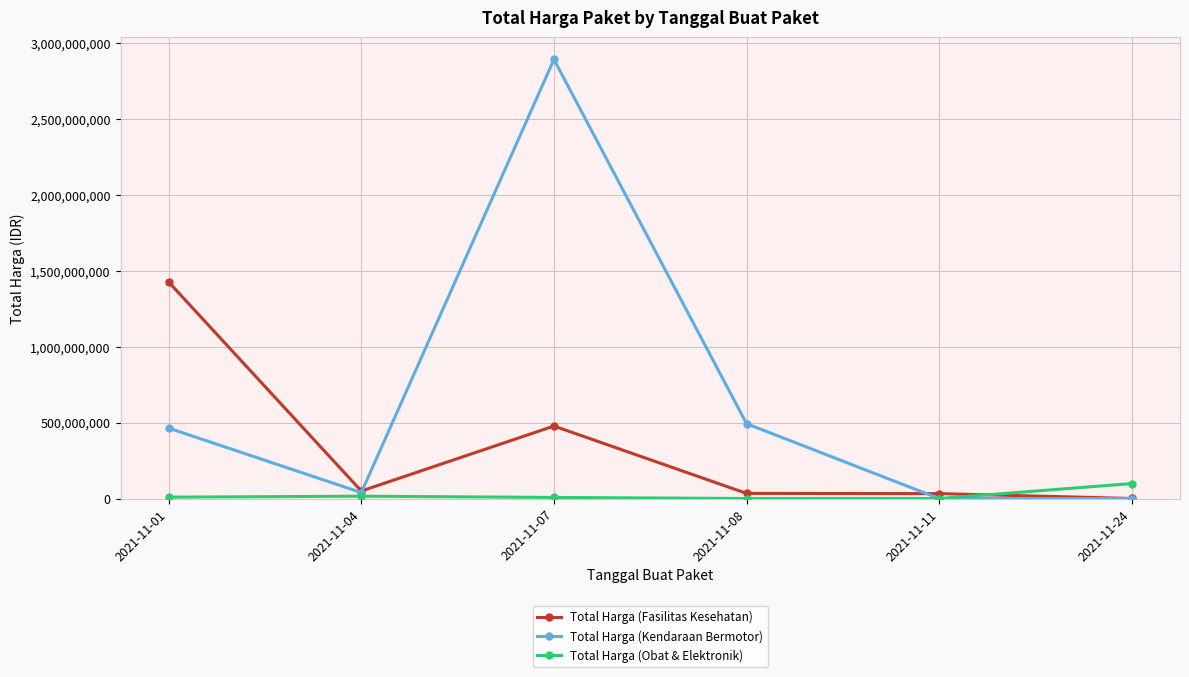

What is the value of the Total Harga (Fasilitas Kesehatan) point at the 3rd from the left?

477600000